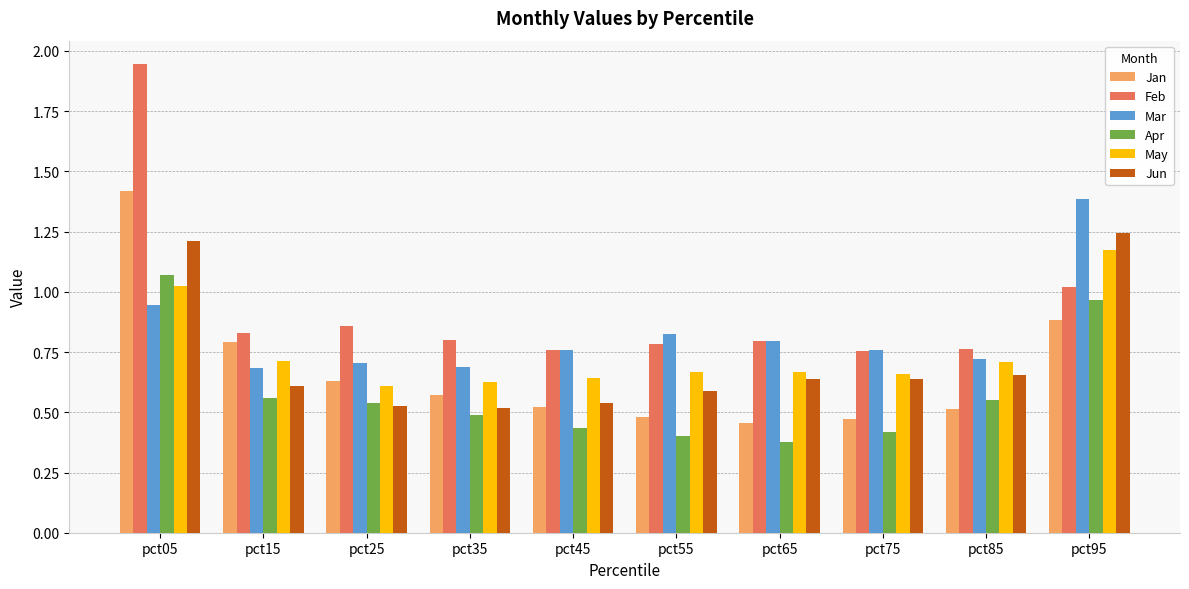

Between pct15 and pct55, which series saw the biggest shift?

Jan